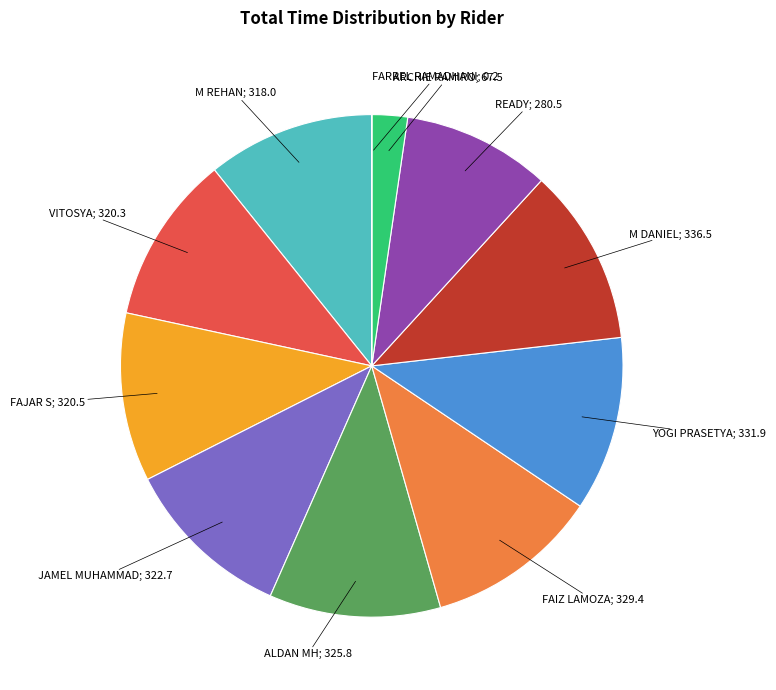

Rank the categories by value from lowest to highest.

FARREL RAMADHANI, ARCHIE RAMIRO, READY, M REHAN, VITOSYA, FAJAR S, JAMEL MUHAMMAD, ALDAN MH, FAIZ LAMOZA, YOGI PRASETYA, M DANIEL